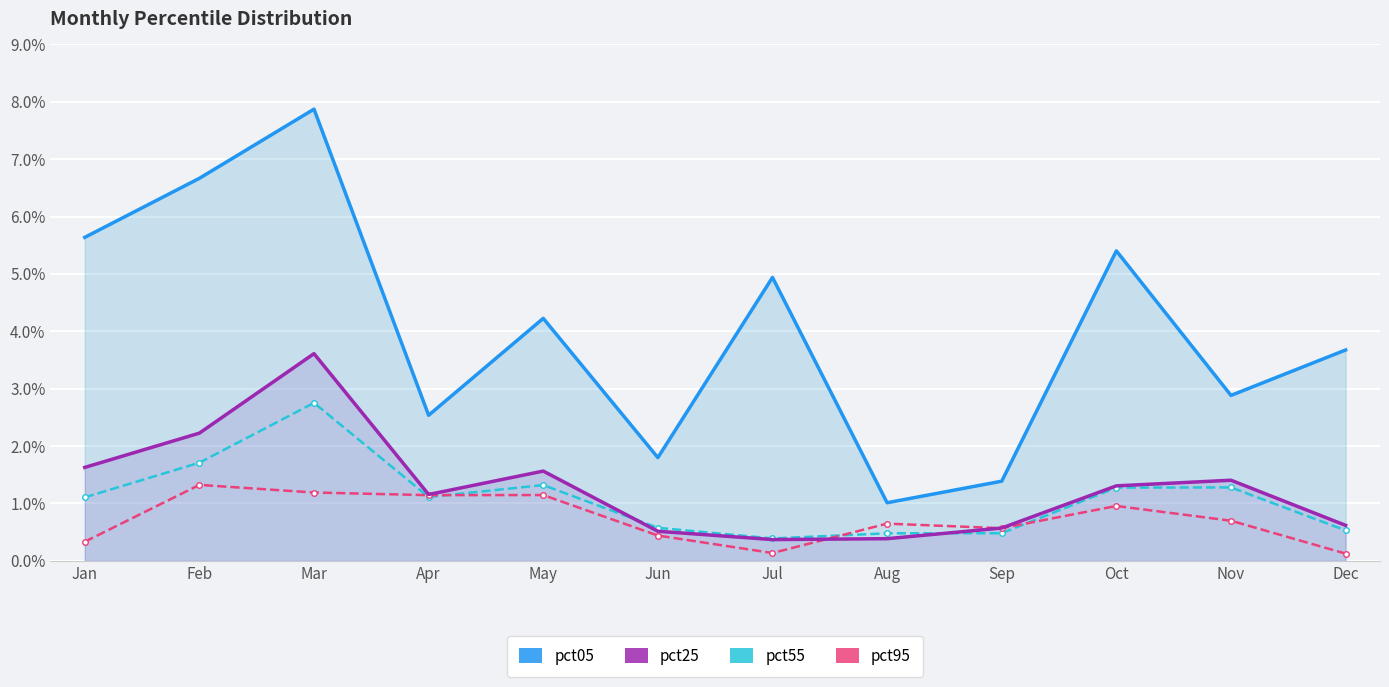

Where is pct05 nearest to the value 4?

May